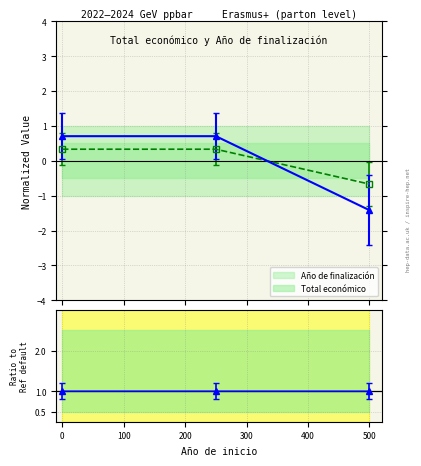

At 2023, list the series in order from smallest to largest.

Año de finalización, Total económico